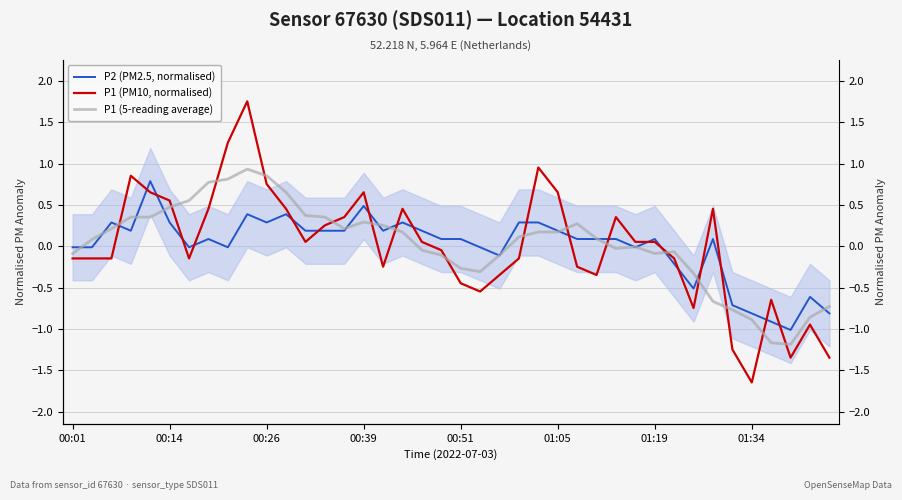

What is the minimum value for P1 (5-reading average)?

-1.2